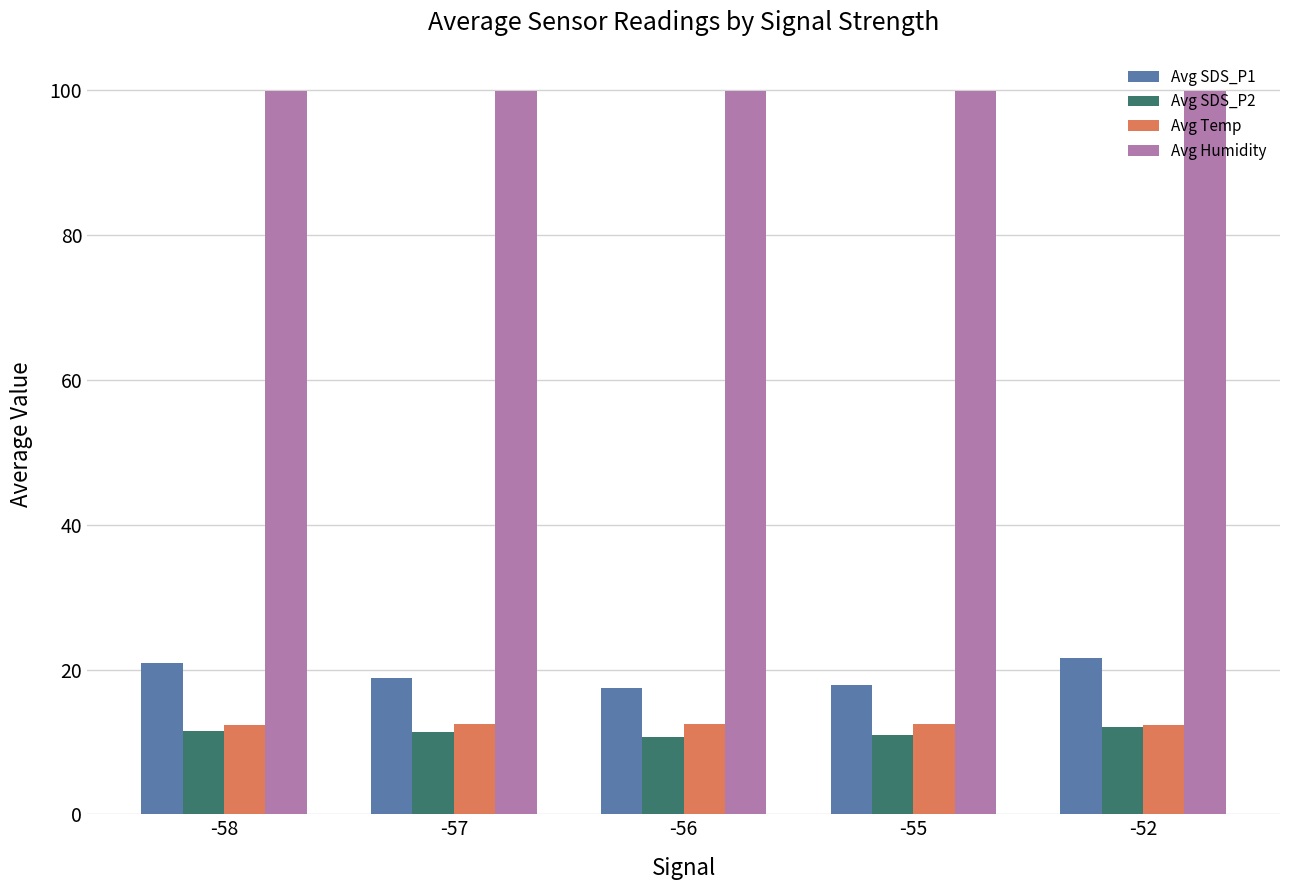

Where is Avg SDS_P1 nearest to the value 19?

-57